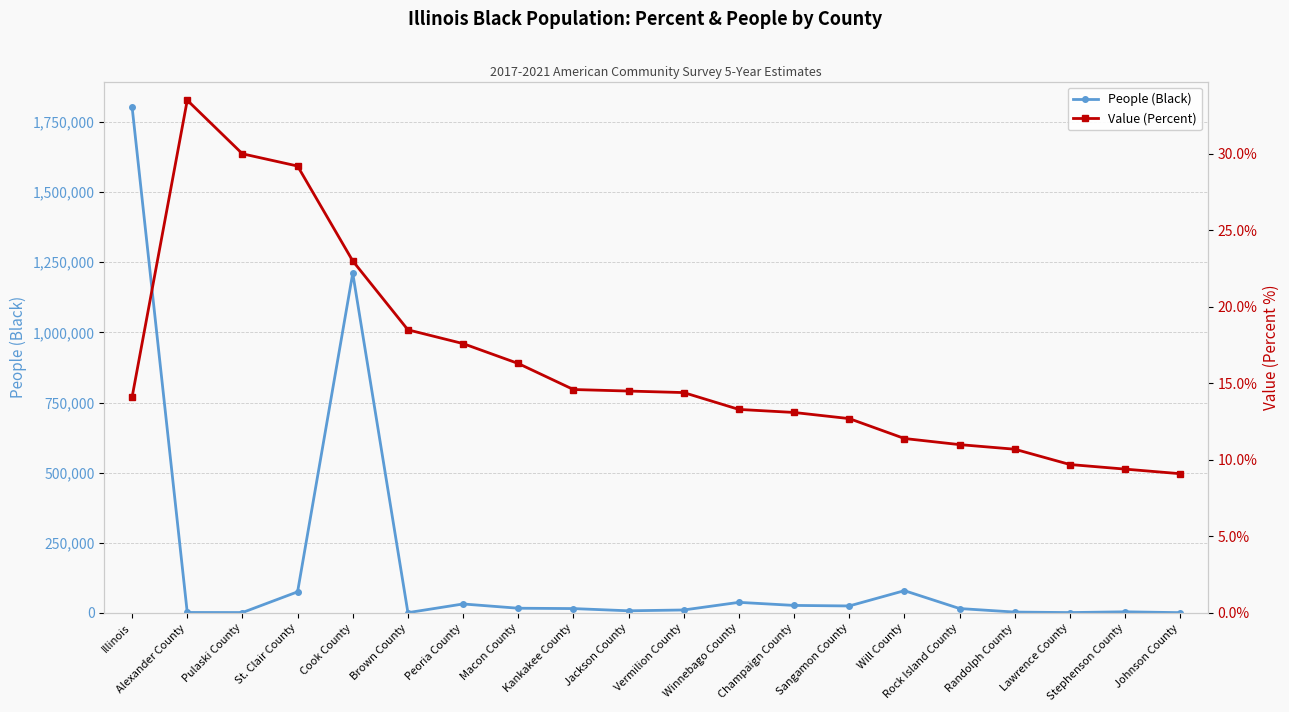

Reading right to left, transcribe all the data shown in this chart.

People (Black): 1205.0	4214.0	1502.0	3264.0	15864.0	79621.0	25084.0	26996.0	37961.0	10764.0	7807.0	15733.0	16965.0	32177.0	1174.0	1211240.0	75455.0	1586.0	1836.0	1804013.0
Value (Percent): 9.1	9.4	9.7	10.7	11.0	11.4	12.7	13.1	13.3	14.4	14.5	14.6	16.3	17.6	18.5	23.0	29.2	30.0	33.5	14.1